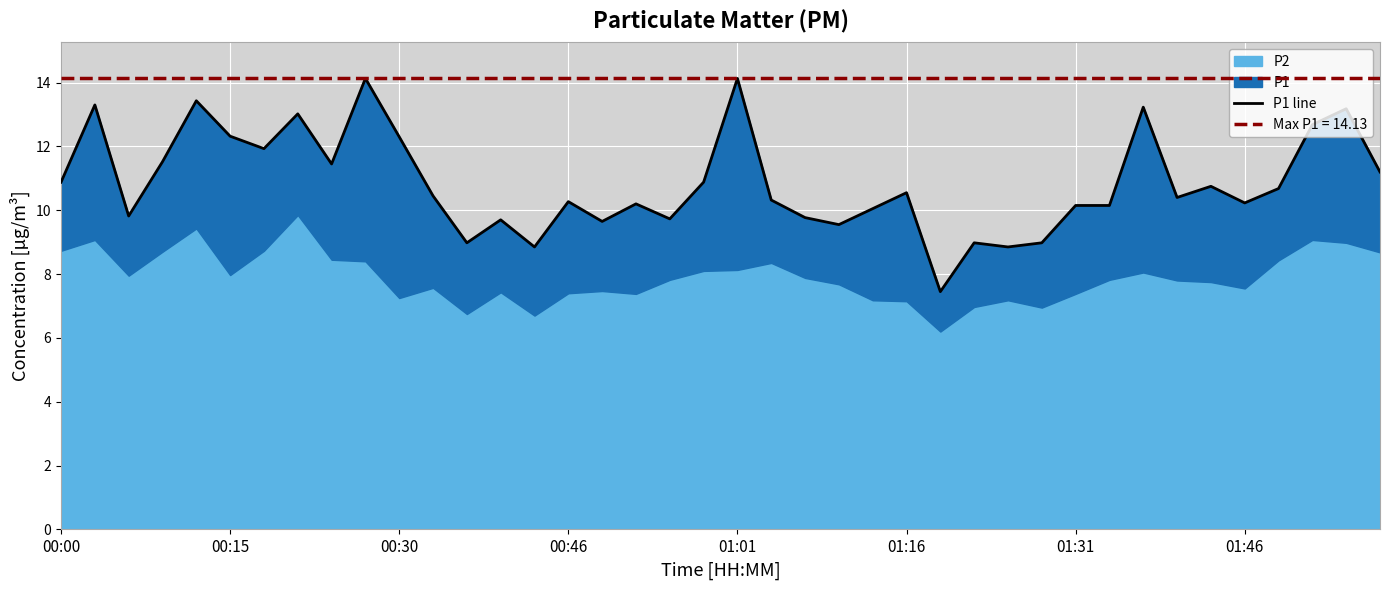

What is the minimum value shown in the chart?

7.5